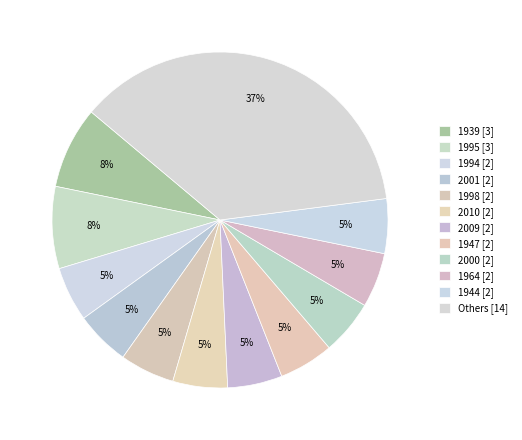

How many segments does this pie chart have?

12